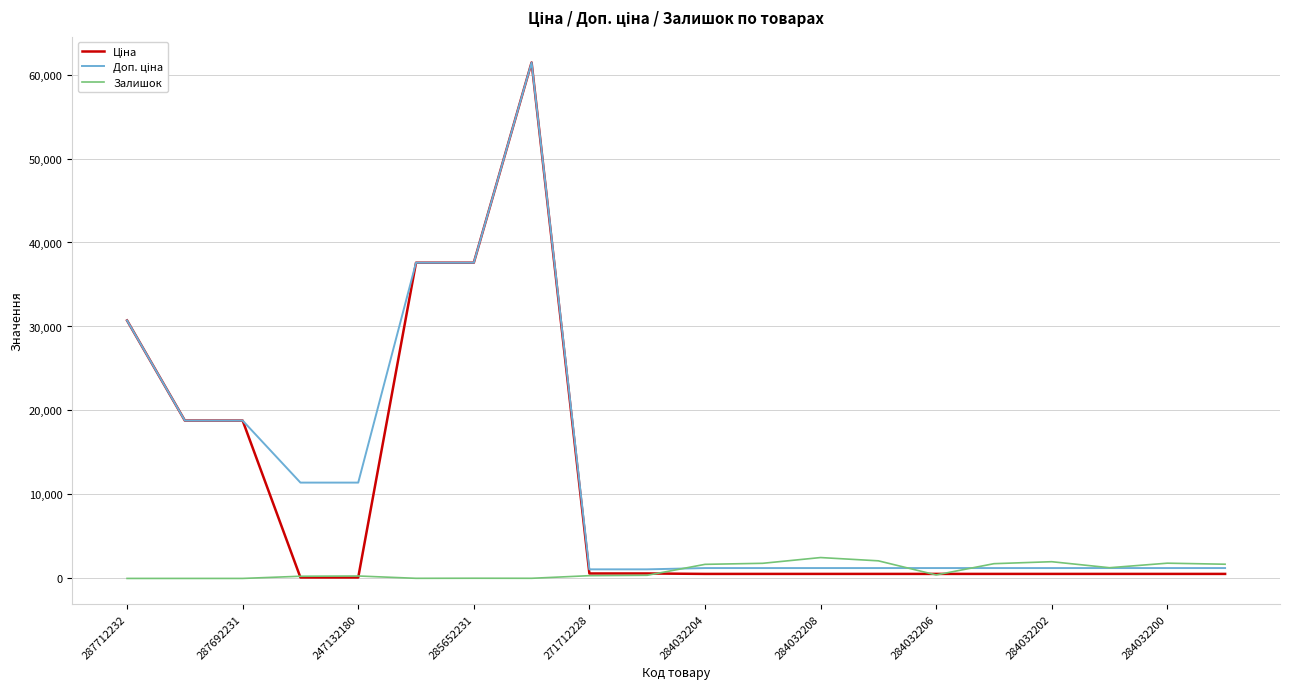

At how many categories does at least one series exceed 49478?

1